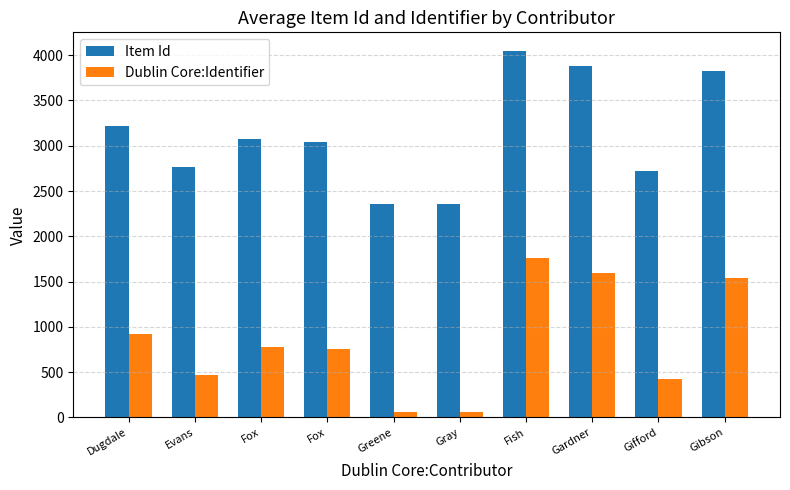

Reading left to right, transcribe all the data shown in this chart.

Item Id: 3213	2766	3069	3042	2361	2360	4049	3883	2724	3830
Dublin Core:Identifier: 923	468	778	751	59	58	1766	1596	426	1543